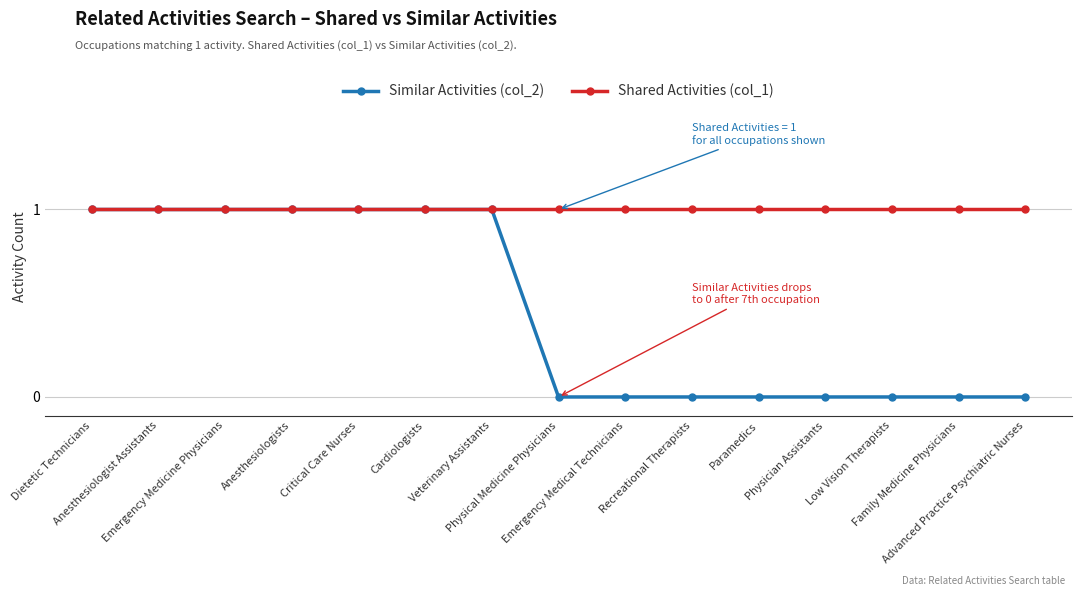

Does the chart display data point markers on the line(s)?

Yes